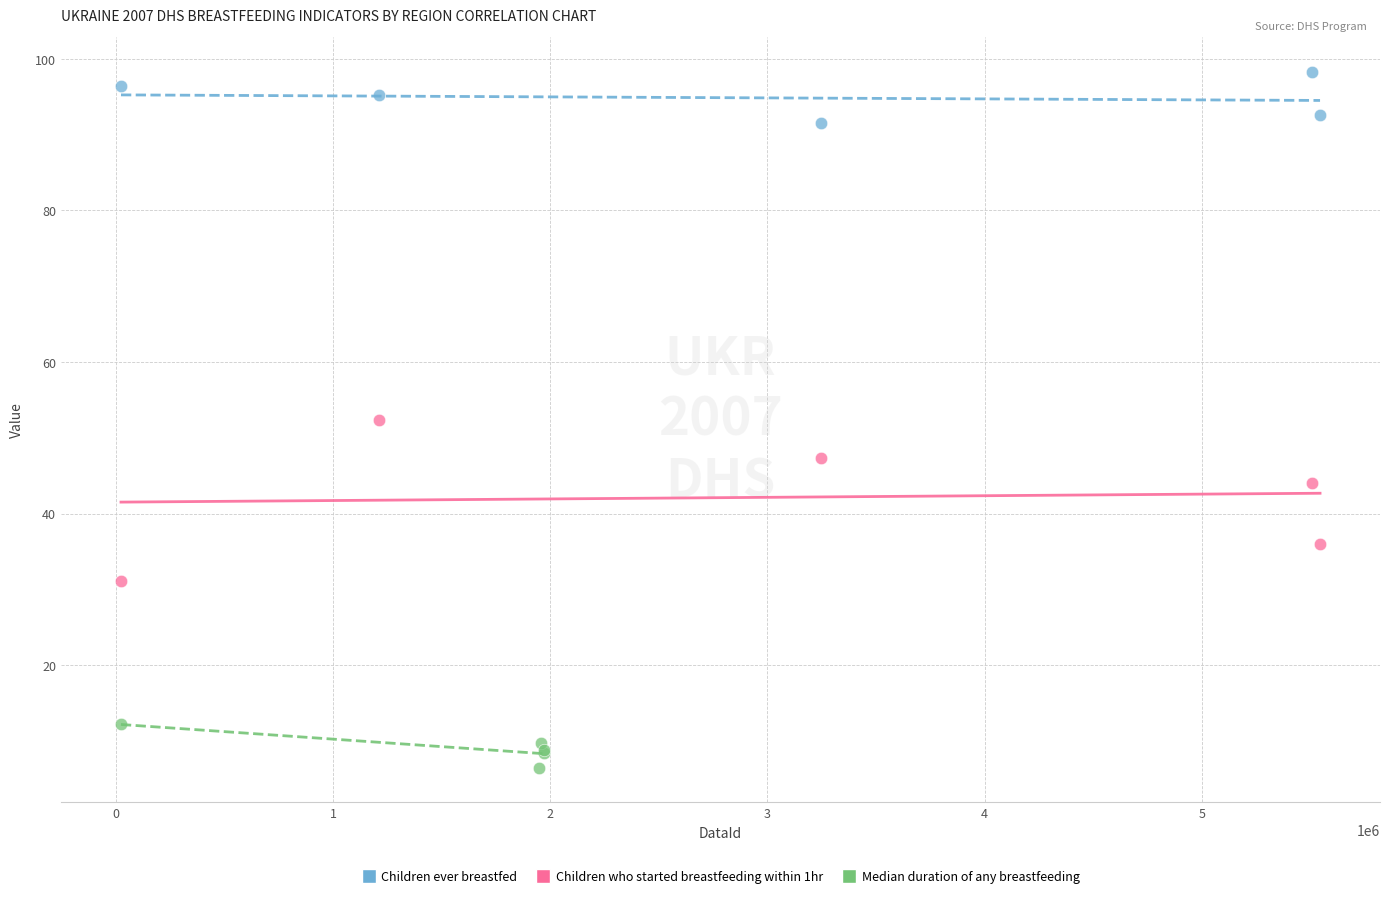

What are all the series names shown in the legend?

Children ever breastfed, Children who started breastfeeding within 1hr, Median duration of any breastfeeding